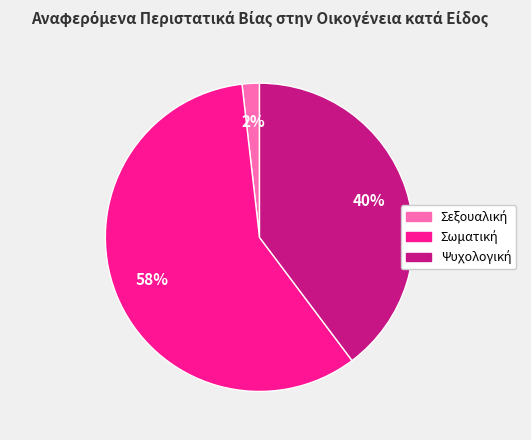

To the nearest percent, what is the average slice percentage?

33%